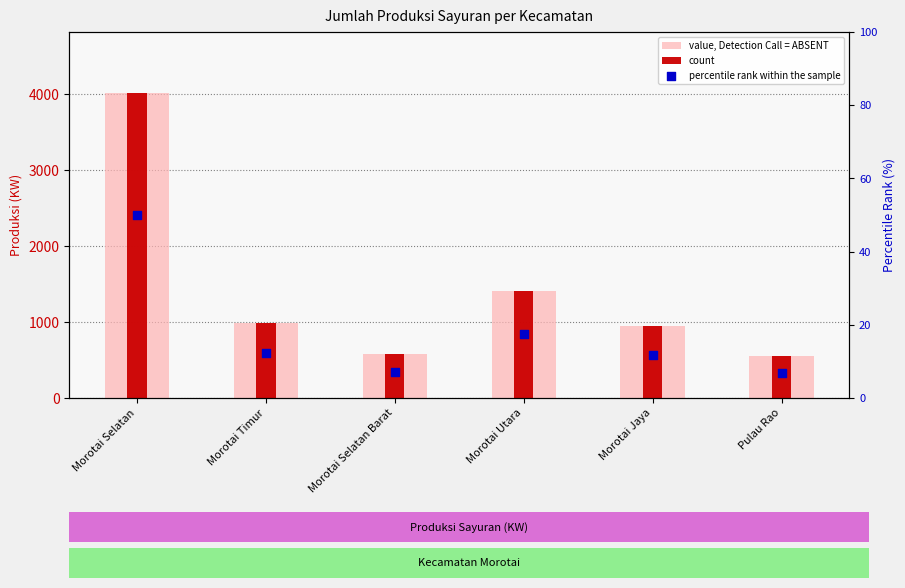

What is the total value across all series at Morotai Timur?

1998.4